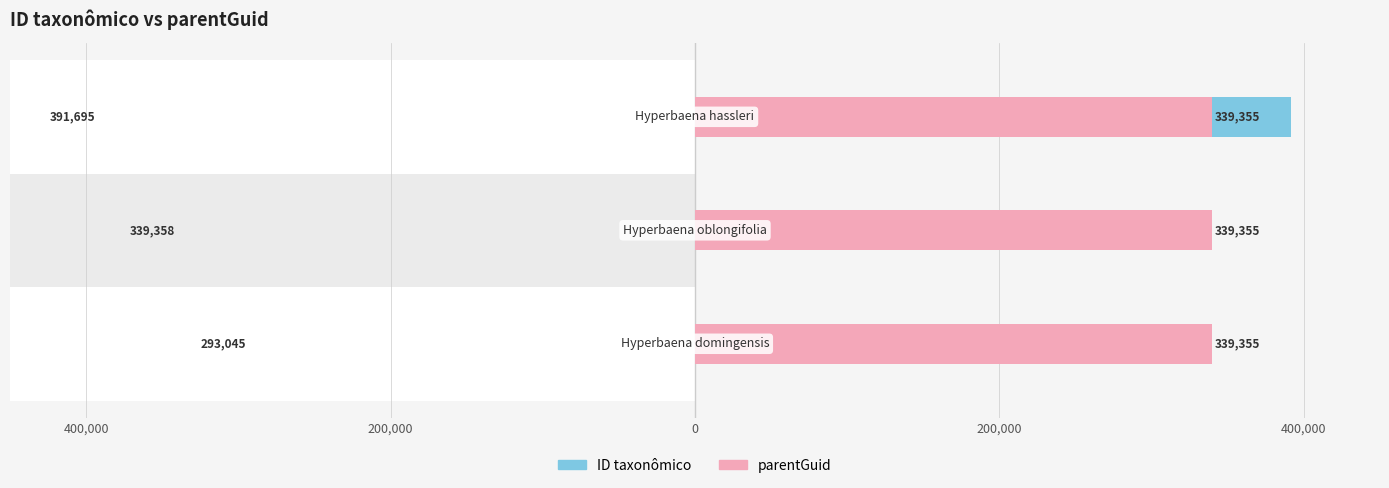

What is the greatest value displayed?

391695.0